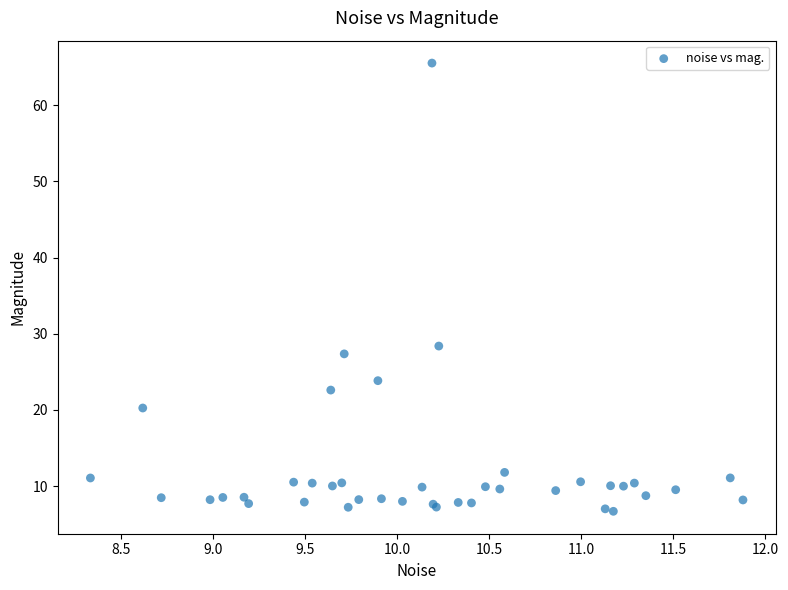

What Y value in the scatter plot is closest to 36?

28.4